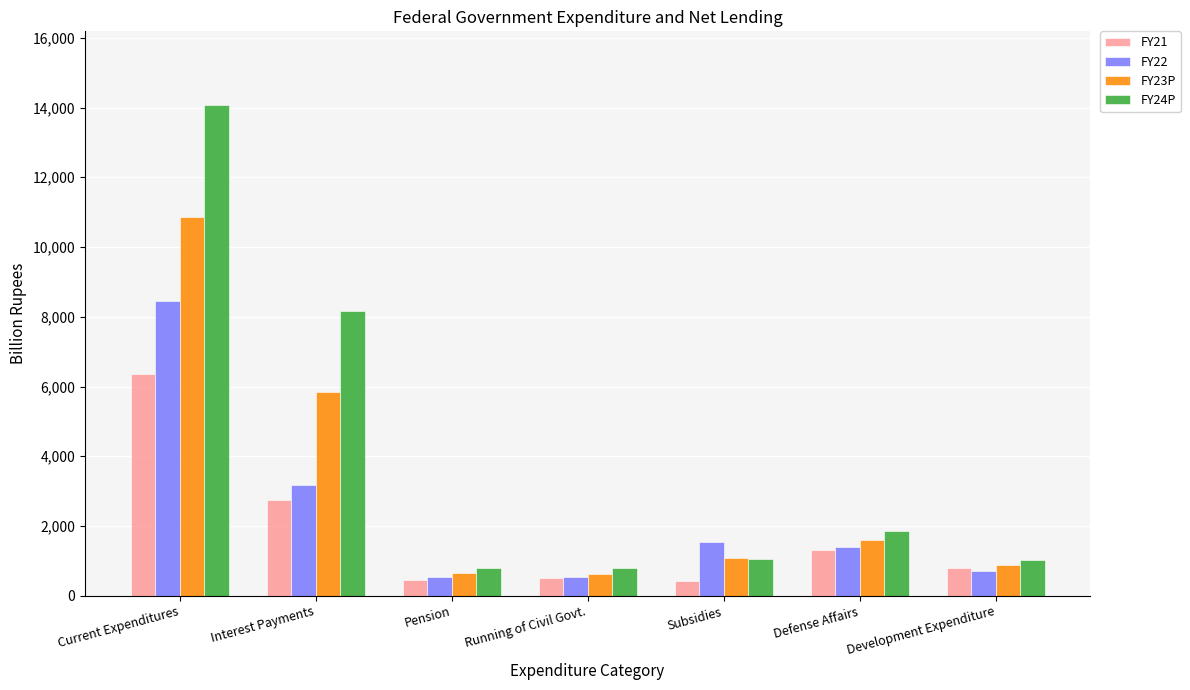

What is the greatest value displayed?

14073.1